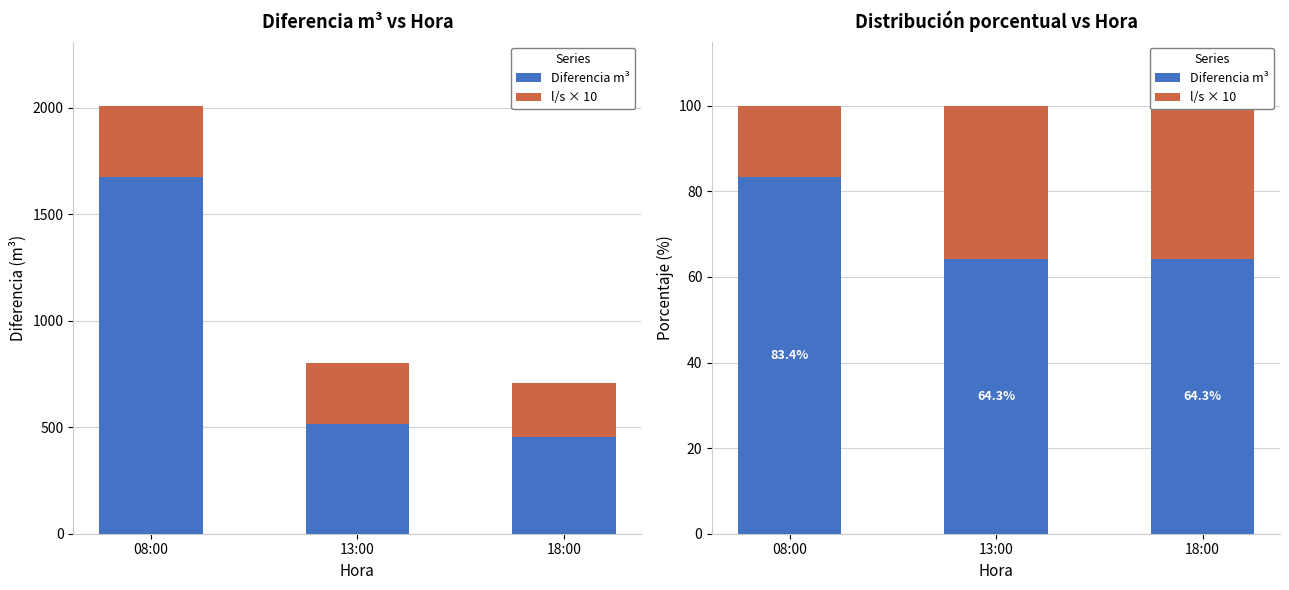

Reading left to right, what are all the values shown in this chart?

Diferencia m³: 08:00=83.4	13:00=64.3	18:00=64.3
l/s × 10: 08:00=16.6	13:00=35.7	18:00=35.7